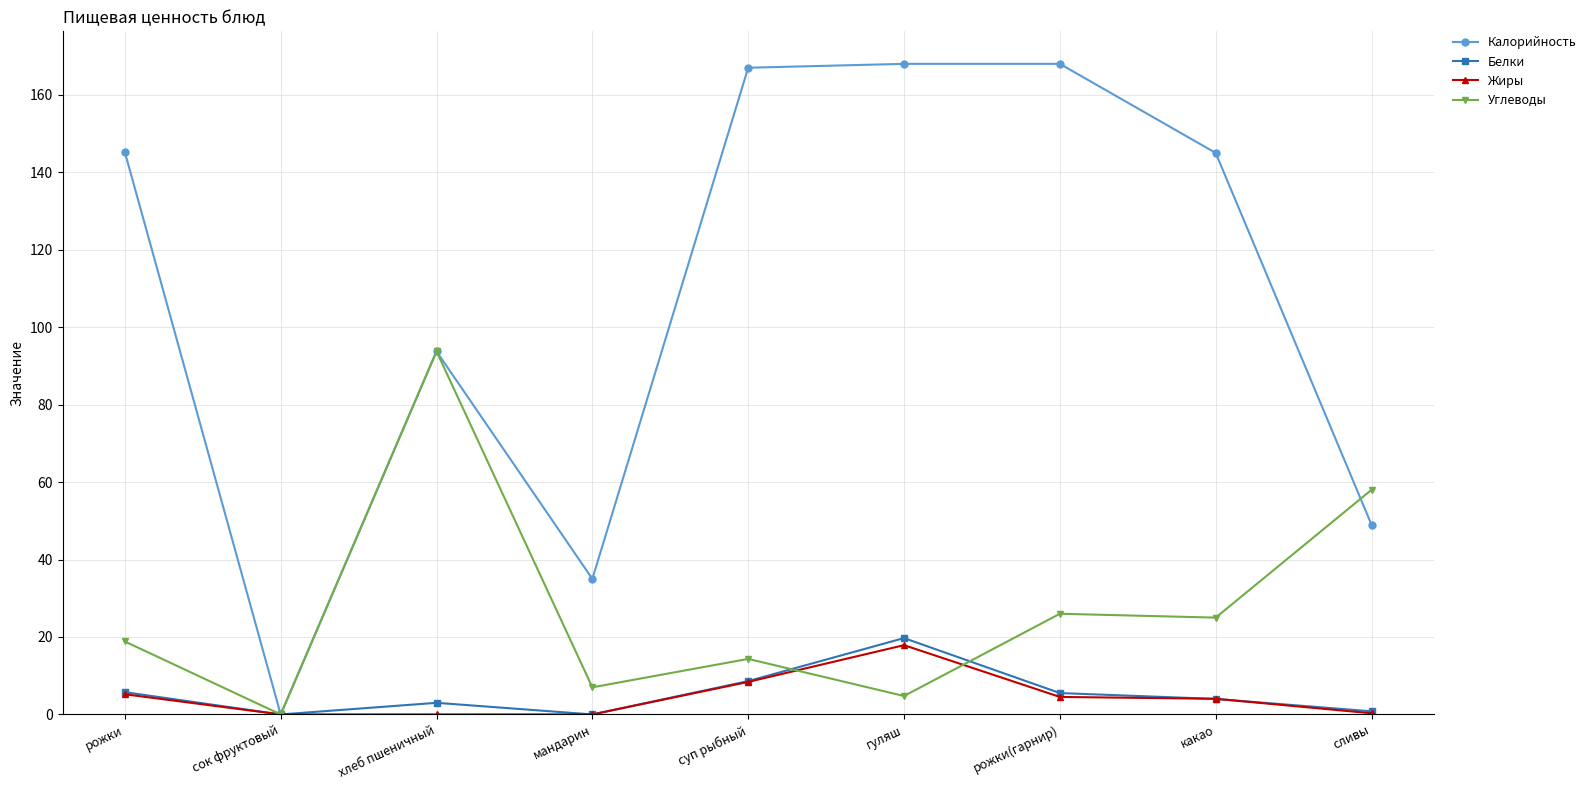

What is the label of the 3rd point from the right?

рожки(гарнир)